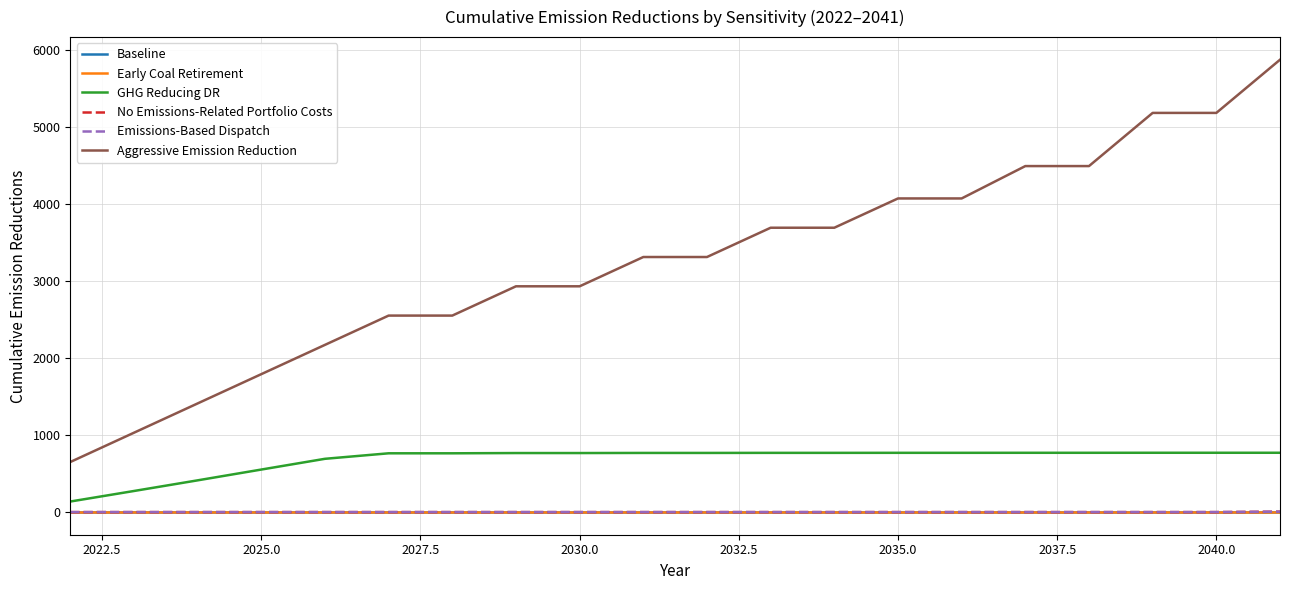

Does the chart display data point markers on the line(s)?

No